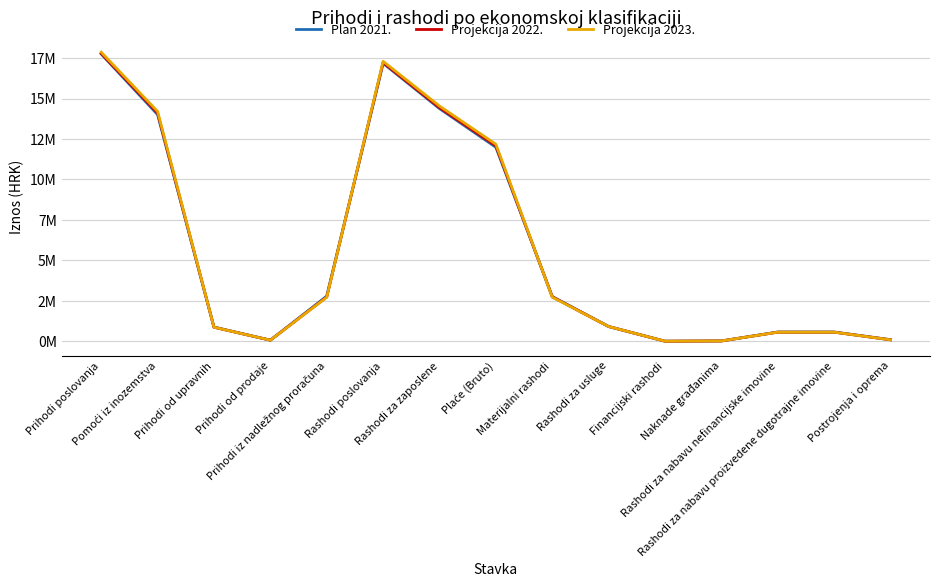

In Plan 2021., how many points are lower than both neighbors (excluding endpoints)?

2